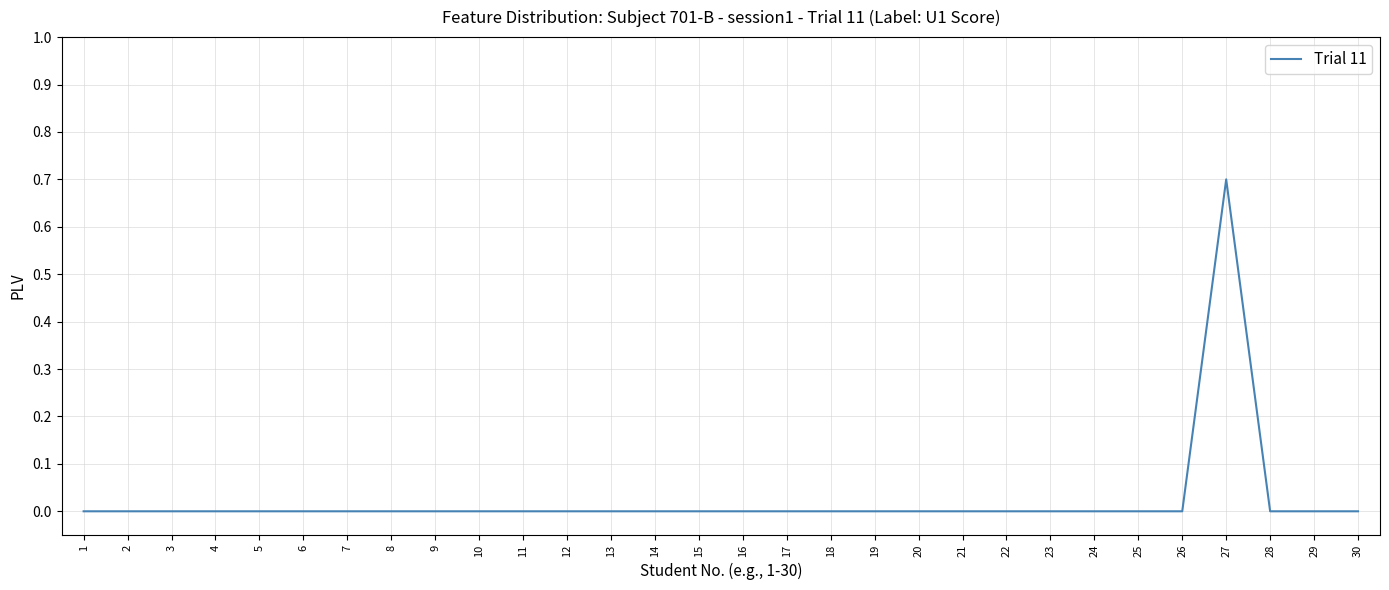

Rank the categories by value from lowest to highest.

1, 2, 3, 4, 5, 6, 7, 8, 9, 10, 11, 12, 13, 14, 15, 16, 17, 18, 19, 20, 21, 22, 23, 24, 25, 26, 28, 29, 30, 27